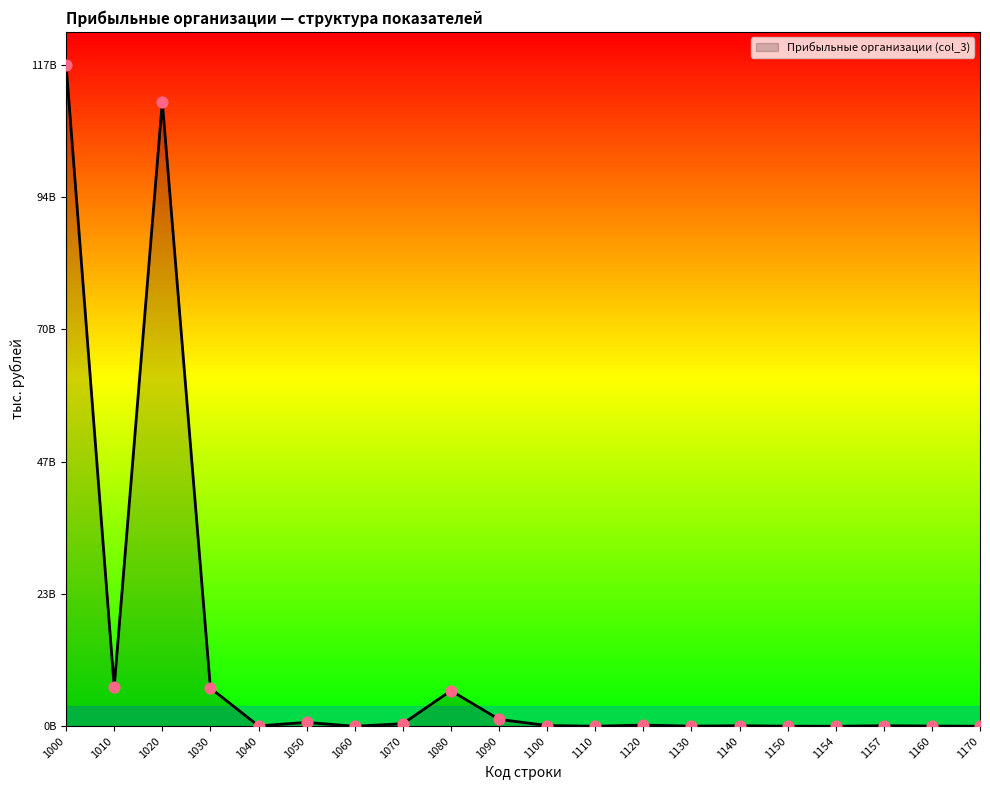

What is the ratio of the value at 1080 to the value at 1000?

0.1